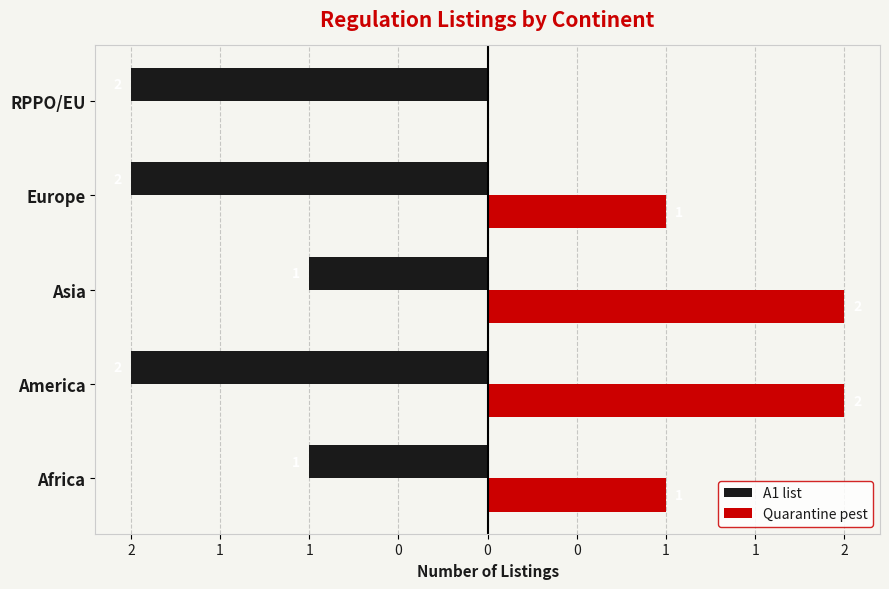

What are all the series names shown in the legend?

A1 list, Quarantine pest